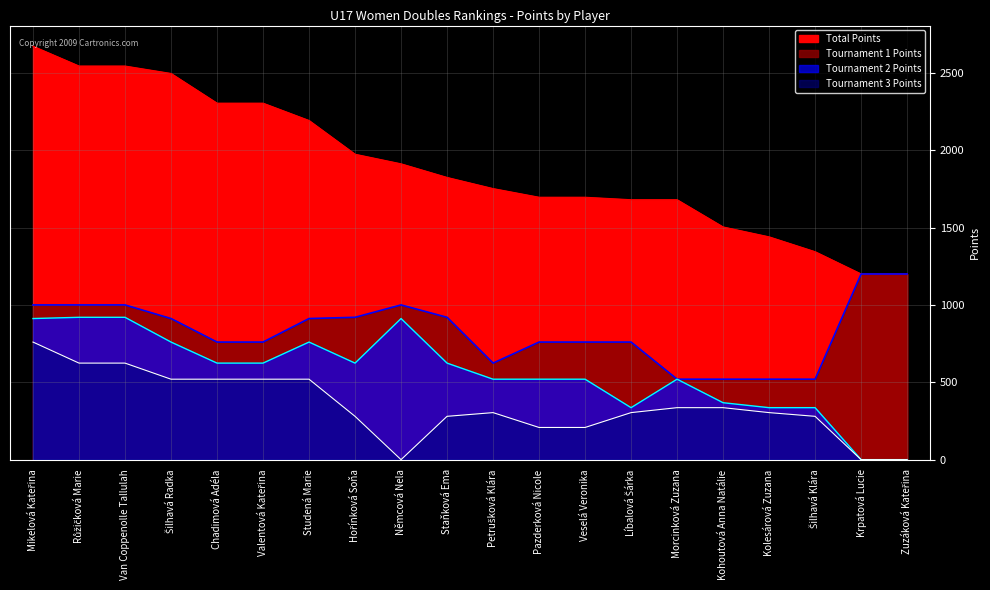

Which series changed the most between Šilhavá Radka and Zuzáková Kateřina?

Total Points